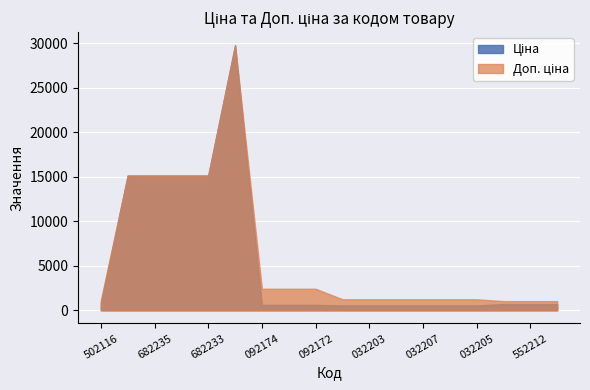

Reading right to left, extract all data points from this chart.

Ціна: 259552189=693.7	259552212=693.7	259552213=693.7	284032205=539.0	284032206=539.0	284032207=539.0	284032208=539.0	284032203=539.0	284032204=539.0	249092172=603.7	249092173=603.7	249092174=603.7	287702232=29747.2	287682233=15120.0	287682234=15120.0	287682235=15120.0	287682236=15120.0	282502116=818.5
Доп. ціна: 259552189=1024.6	259552212=1024.6	259552213=1024.6	284032205=1235.4	284032206=1235.4	284032207=1235.4	284032208=1235.4	284032203=1235.4	284032204=1235.4	249092172=2414.8	249092173=2414.8	249092174=2414.8	287702232=29747.2	287682233=15120.0	287682234=15120.0	287682235=15120.0	287682236=15120.0	282502116=1109.2